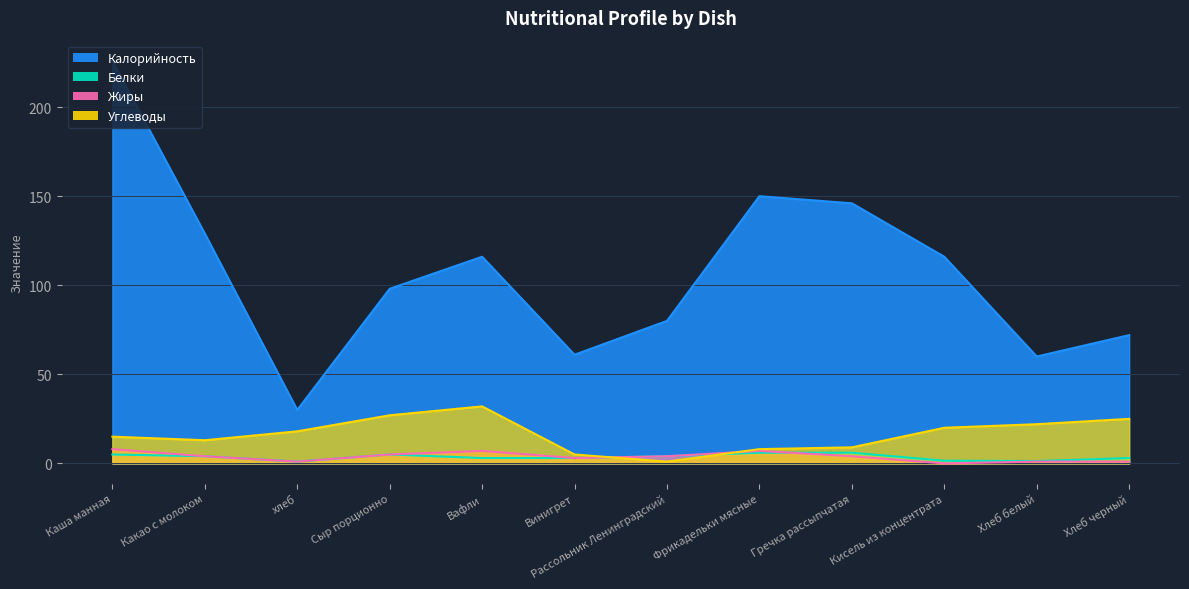

Reading right to left, transcribe all the data shown in this chart.

Калорийность: 72.0	60.0	116.0	146.0	150.0	80.0	61.0	116.0	98.0	30.0	129.0	226.0
Белки: 3.0	1.3	1.5	6.0	6.0	4.0	3.0	3.0	5.0	1.0	4.0	5.0
Жиры: 1.0	1.0	0.0	4.0	7.0	4.0	3.0	7.0	5.0	1.0	4.0	8.0
Углеводы: 25.0	22.0	20.0	9.0	8.0	1.0	5.0	32.0	27.0	18.0	13.0	15.0